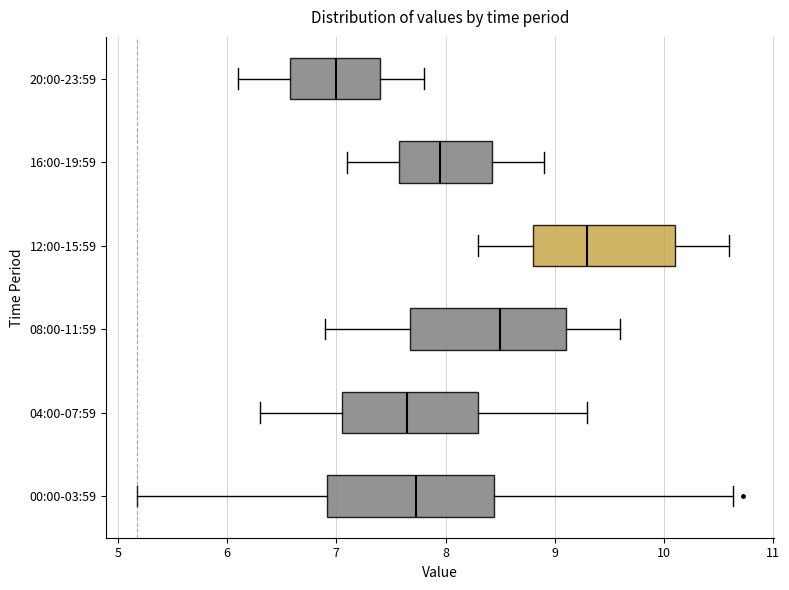

Reading bottom to top, transcribe this box plot: for each box, give where its median line is, the range the box spans, and where its two whiskers end, as read against the x-axis. The values are not printed on the chart, so give them approximately, as read against the axis.

00:00-03:59: median 7.7, box 6.9 to 8.4, whiskers 5.2 to 10.6
04:00-07:59: median 7.7, box 7.1 to 8.3, whiskers 6.3 to 9.3
08:00-11:59: median 8.5, box 7.7 to 9.1, whiskers 6.9 to 9.6
12:00-15:59: median 9.3, box 8.8 to 10.1, whiskers 8.3 to 10.6
16:00-19:59: median 8.0, box 7.6 to 8.4, whiskers 7.1 to 8.9
20:00-23:59: median 7.0, box 6.6 to 7.4, whiskers 6.1 to 7.8